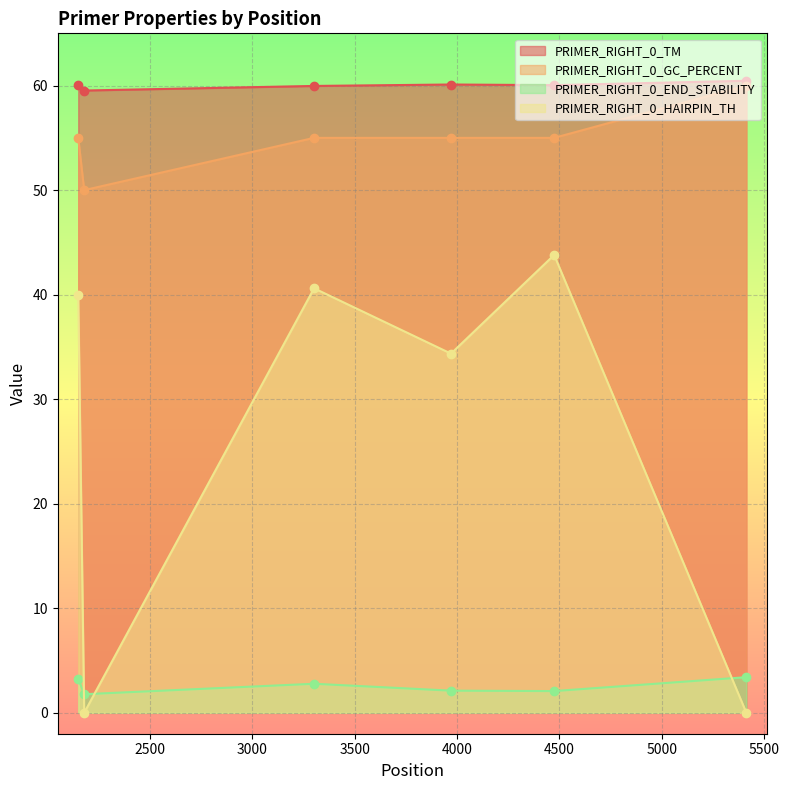

True or false: PRIMER_RIGHT_0_TM and PRIMER_RIGHT_0_HAIRPIN_TH intersect in this chart.

False